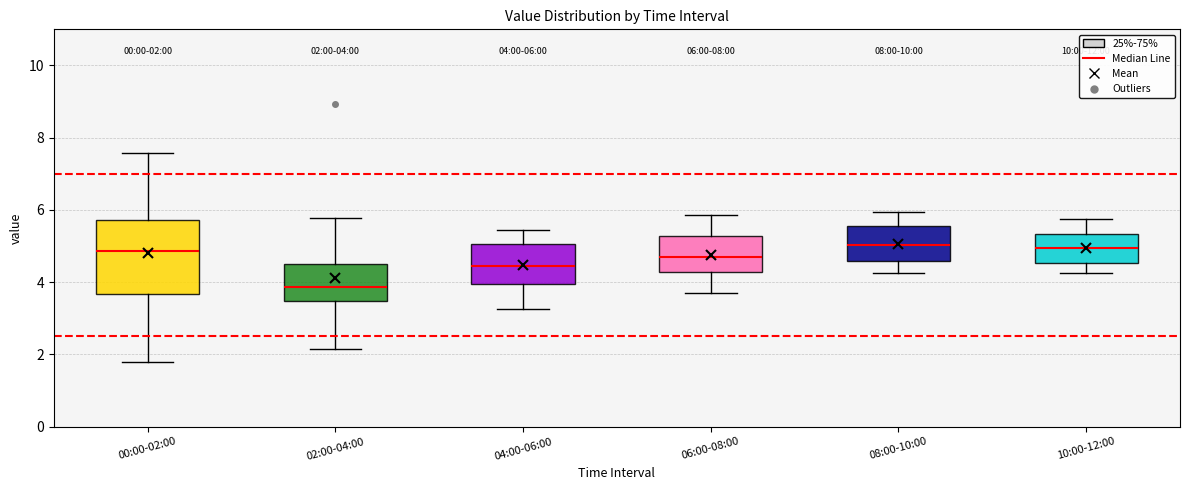

Which box is the tallest, from its lower edge to its upper edge?

00:00-02:00